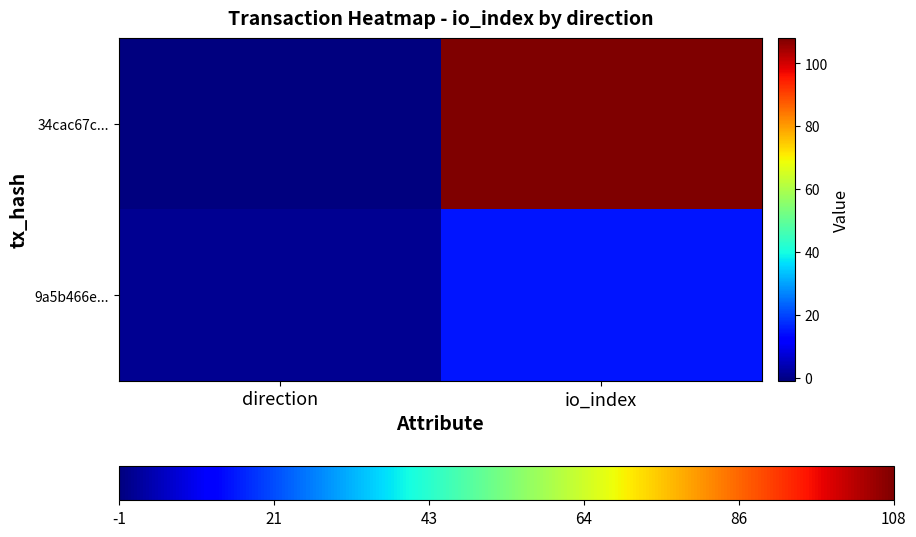

Reading left to right, extract all data points from this chart.

34cac67c...: direction=-1	io_index=108
9a5b466e...: direction=1	io_index=15